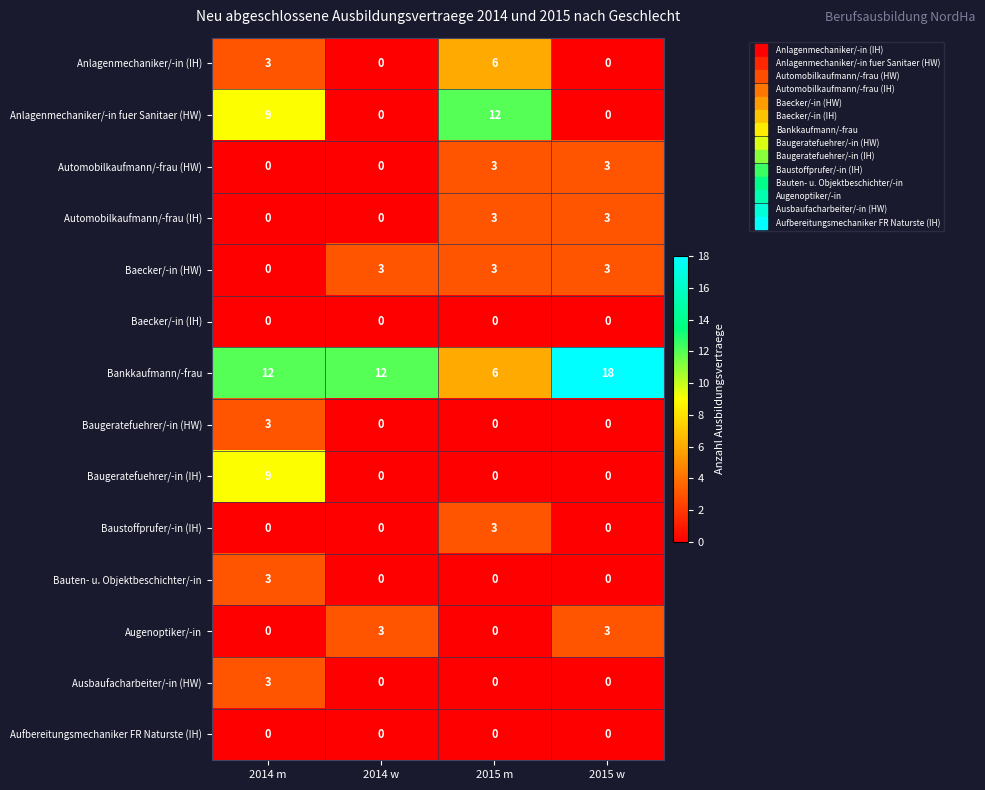

Where is Anlagenmechaniker/-in fuer Sanitaer (HW) nearest to the value 6?

2014 m